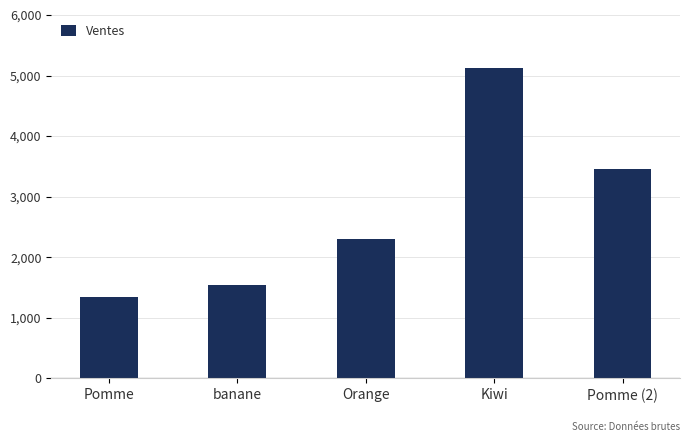

Reading left to right, transcribe all the data shown in this chart.

Pomme=1340	banane=1534	Orange=2300	Kiwi=5122	Pomme (2)=3455